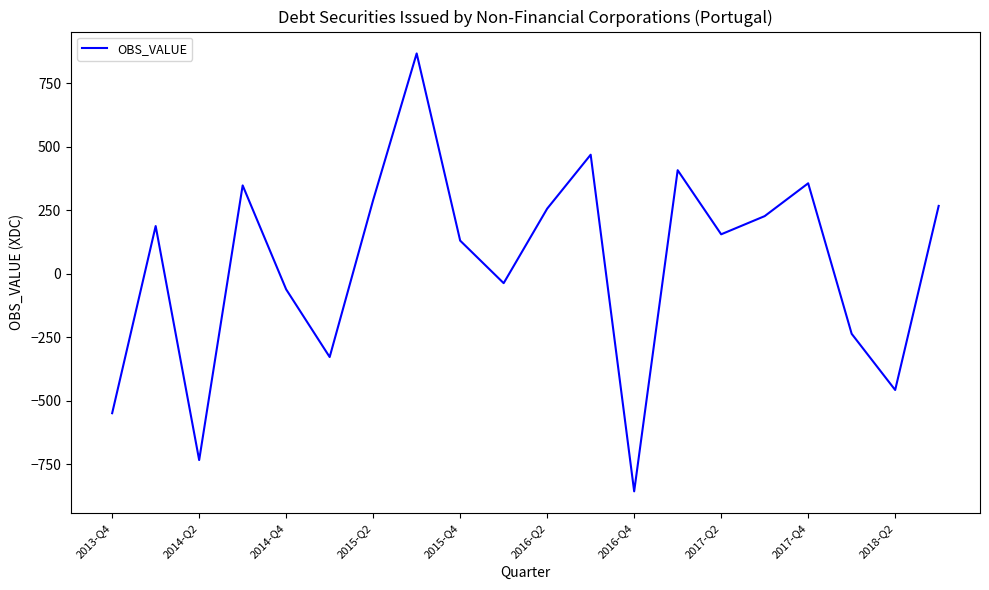

What is the difference between the maximum and minimum values?

1723.0